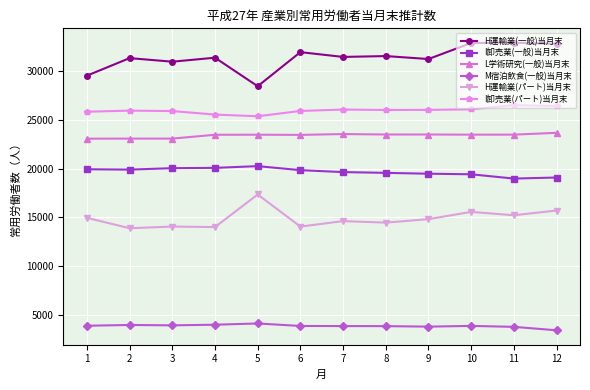

Which series has the widest spread of values?

H運輸業(一般)当月末